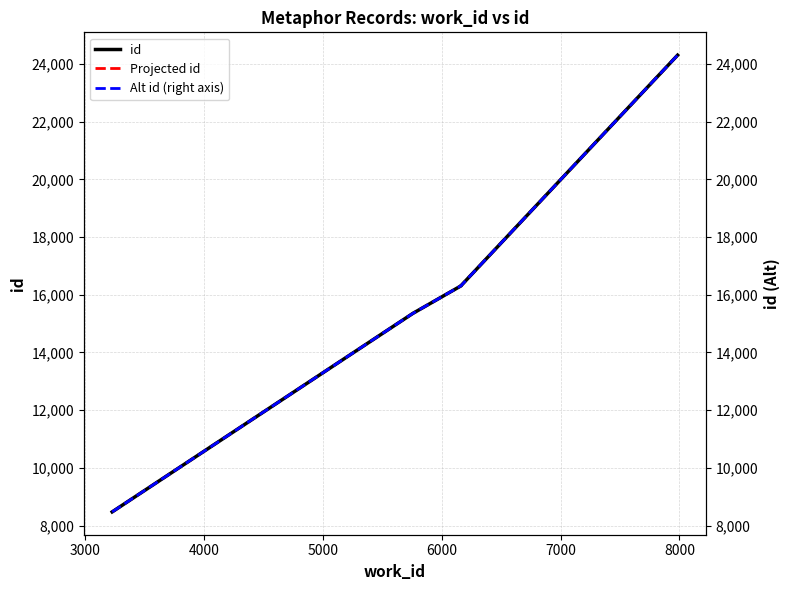

What is the average value of the Alt id (right axis) series?

16152